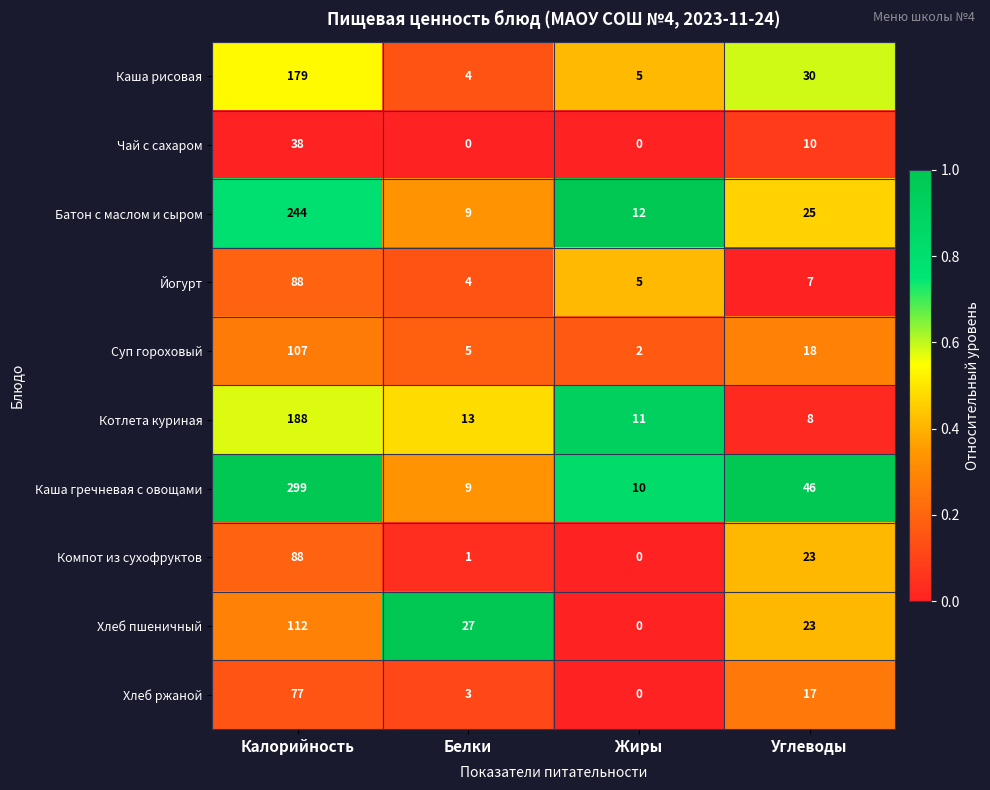

Which label corresponds to the largest value in the chart?

Калорийность